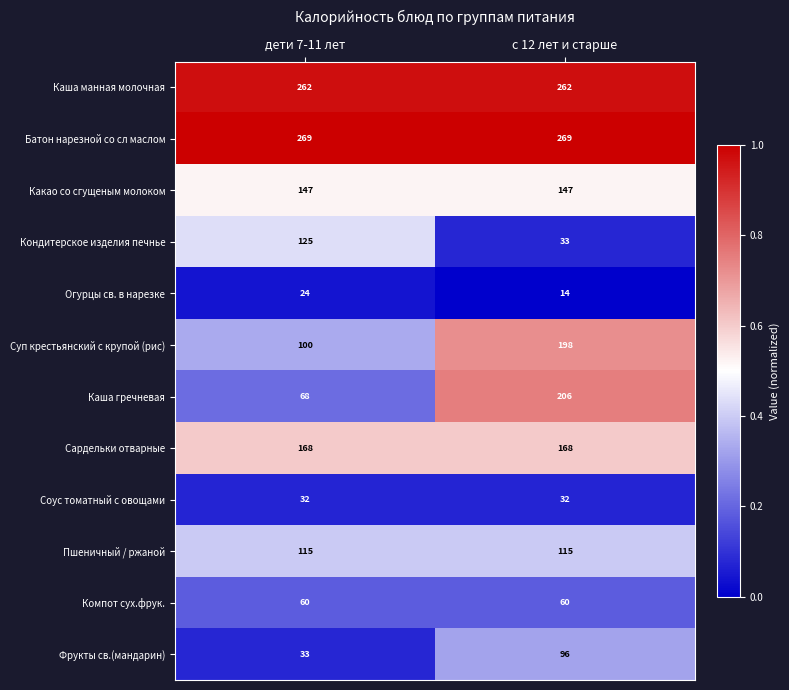

Rank the series at с 12 лет и старше from lowest to highest value.

Огурцы св. в нарезке, Соус томатный с овощами, Кондитерское изделия печнье, Компот сух.фрук., Фрукты св.(мандарин), Пшеничный / ржаной, Какао со сгущеным молоком, Сардельки отварные, Суп крестьянский с крупой (рис), Каша гречневая, Каша манная молочная, Батон нарезной со сл маслом